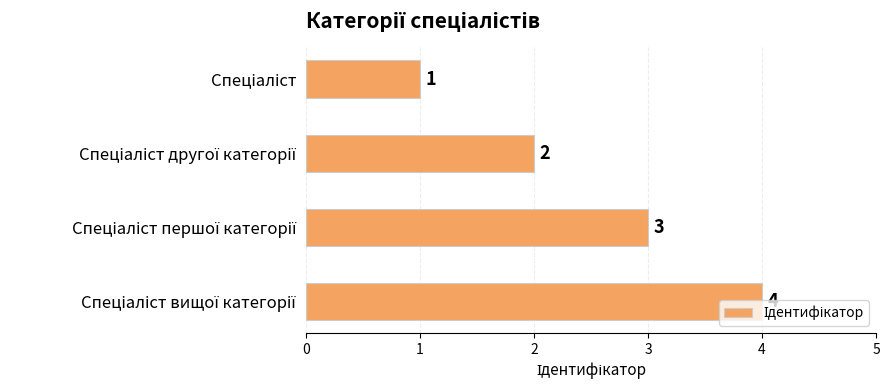

What is the difference between the maximum and minimum values?

3